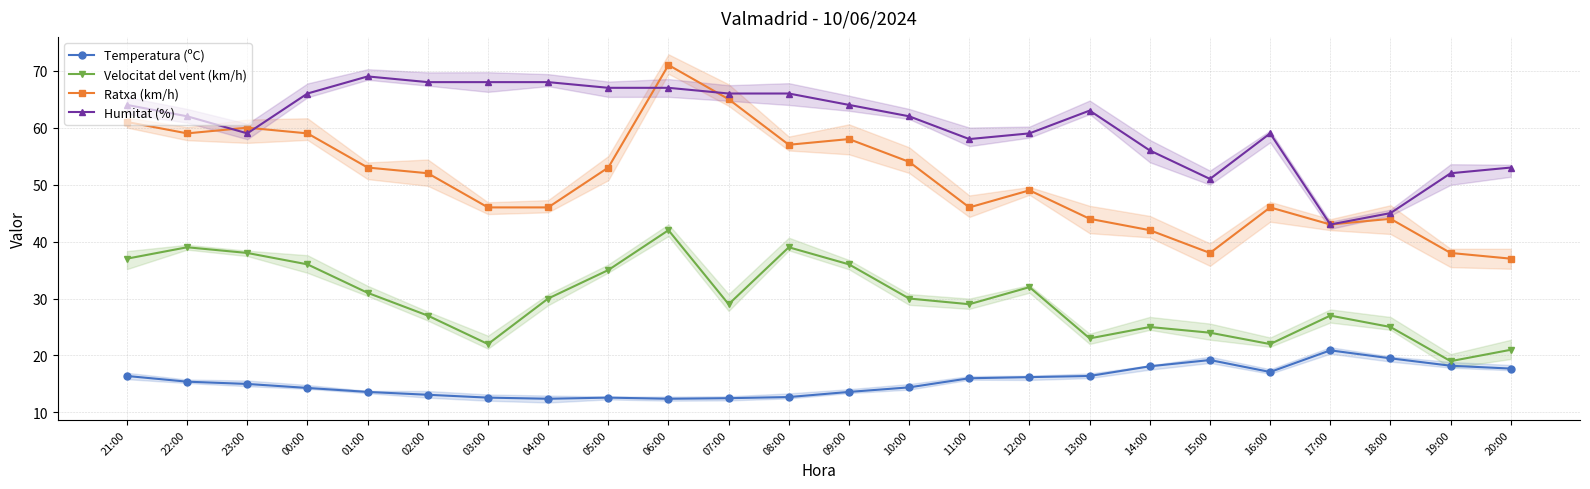

What is the label of the 23rd point from the left?

19:00